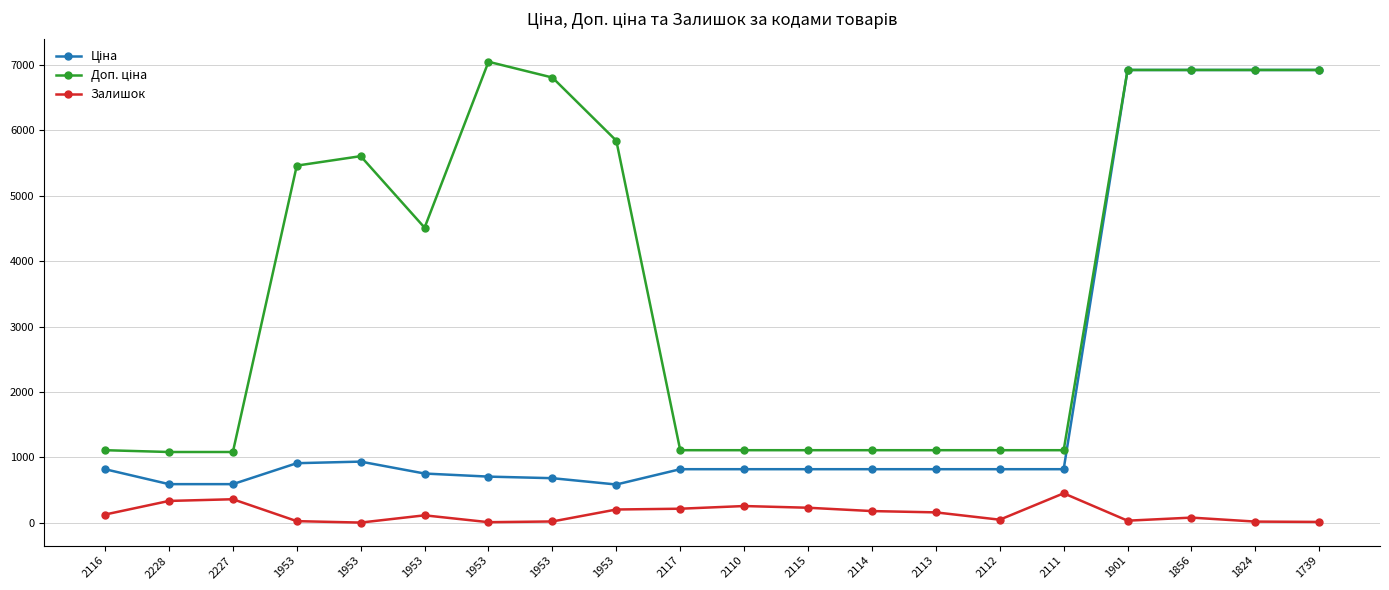

Is this an area chart (filled region under the line)?

No